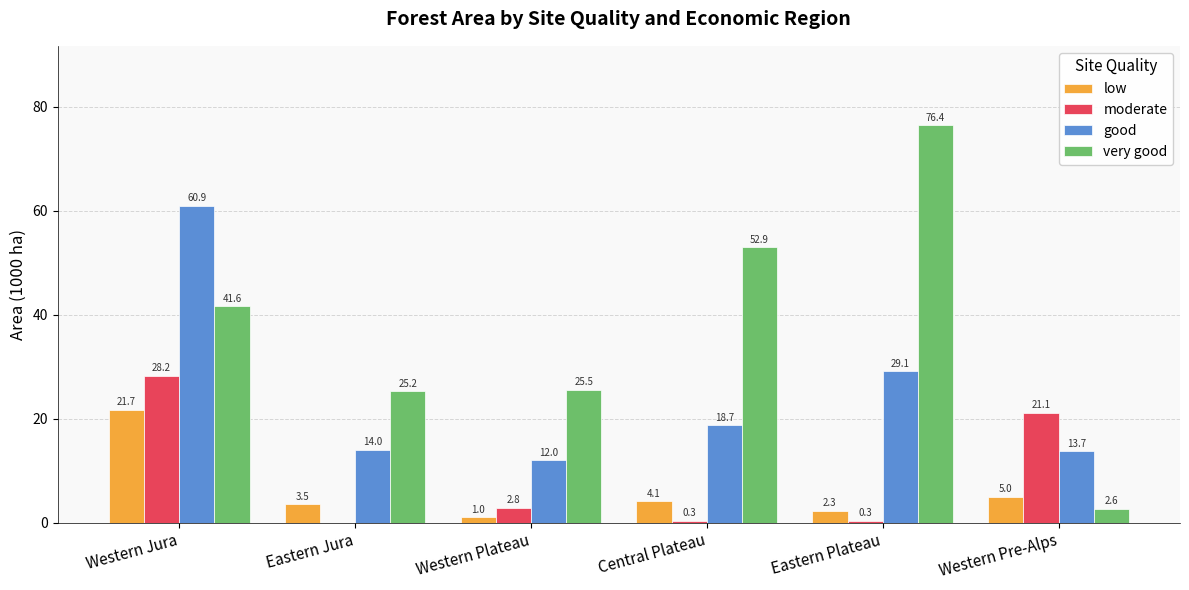

Which series changed the most between Eastern Jura and Central Plateau?

very good